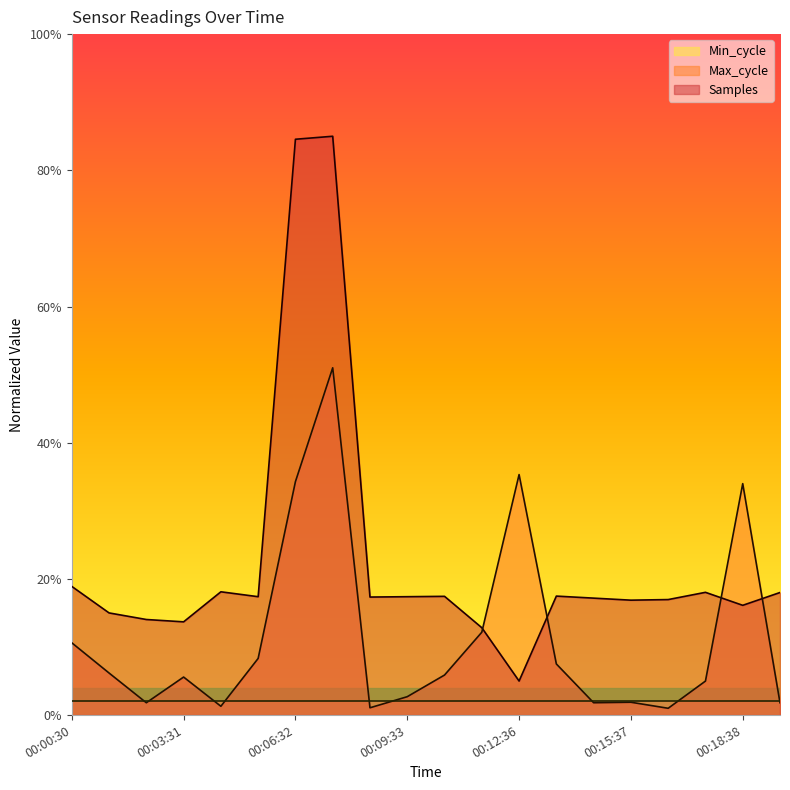

At which category does Samples reach its first local valley?

00:03:31